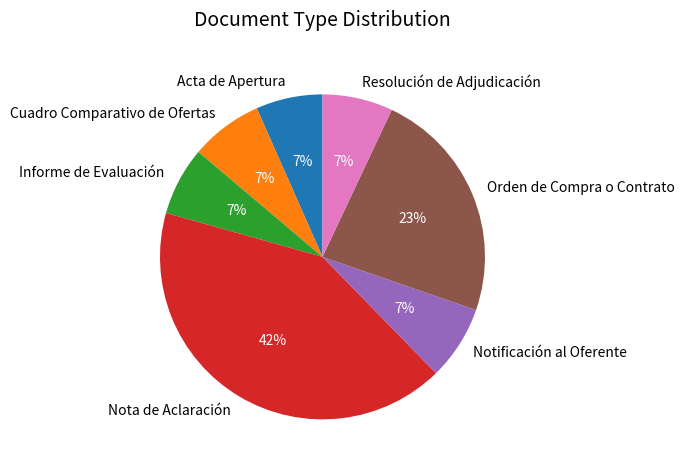

Count the number of slices in the pie.

7